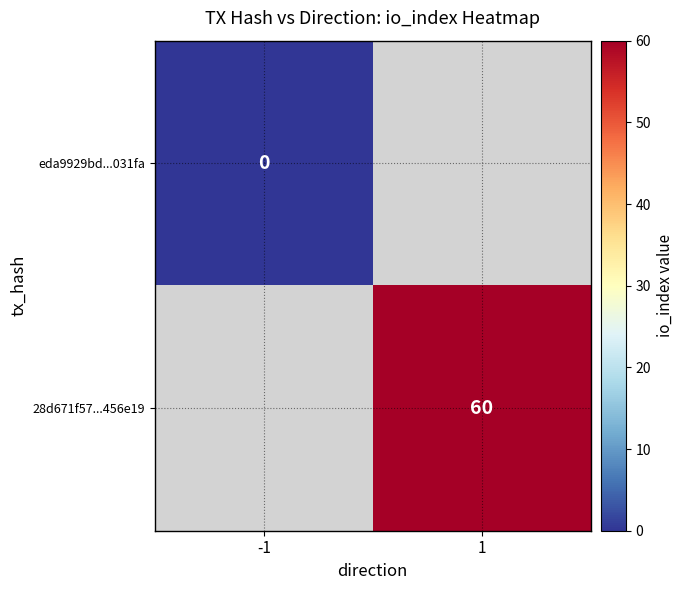

How many categories are shown in the chart?

2